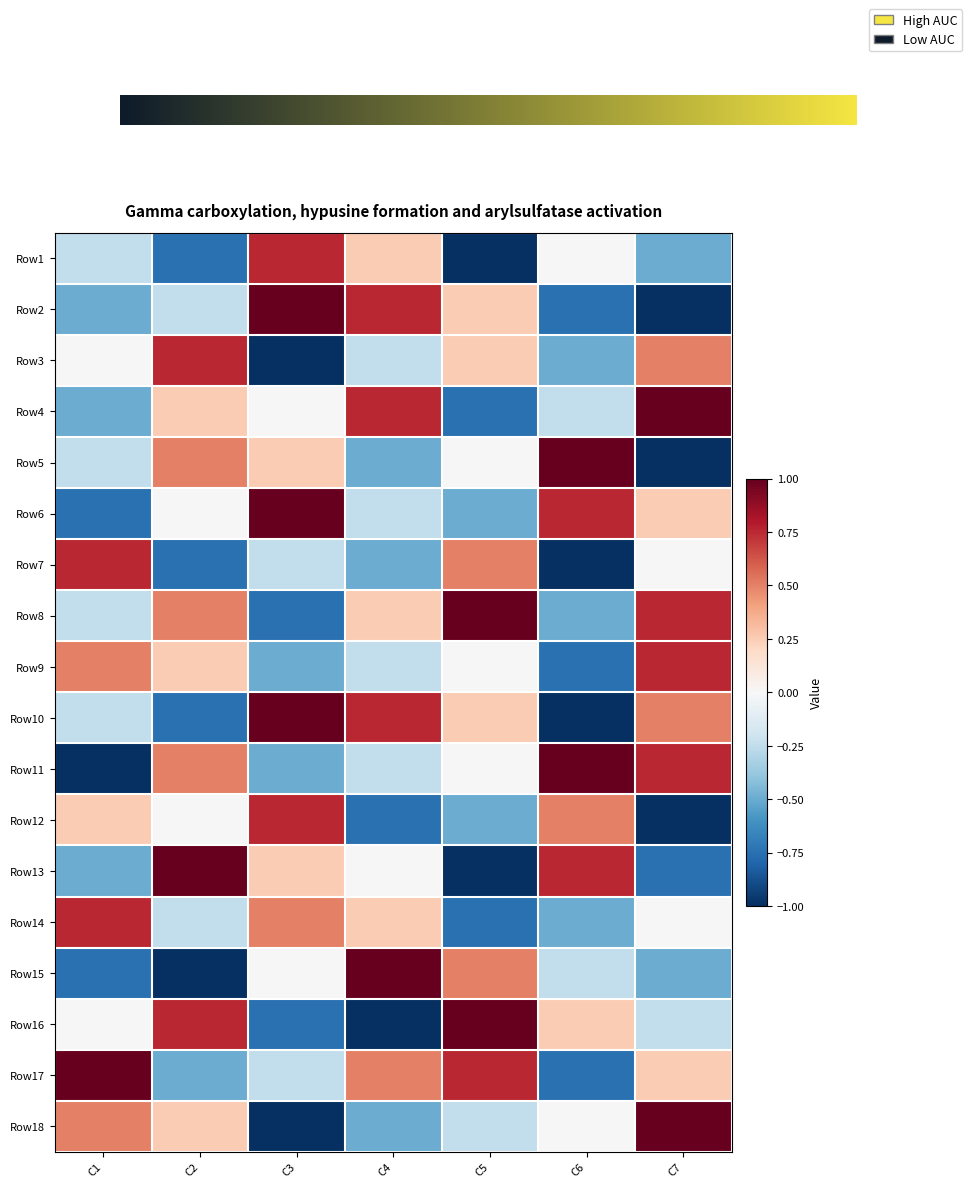

At which category is the sum across all series the highest?

C7